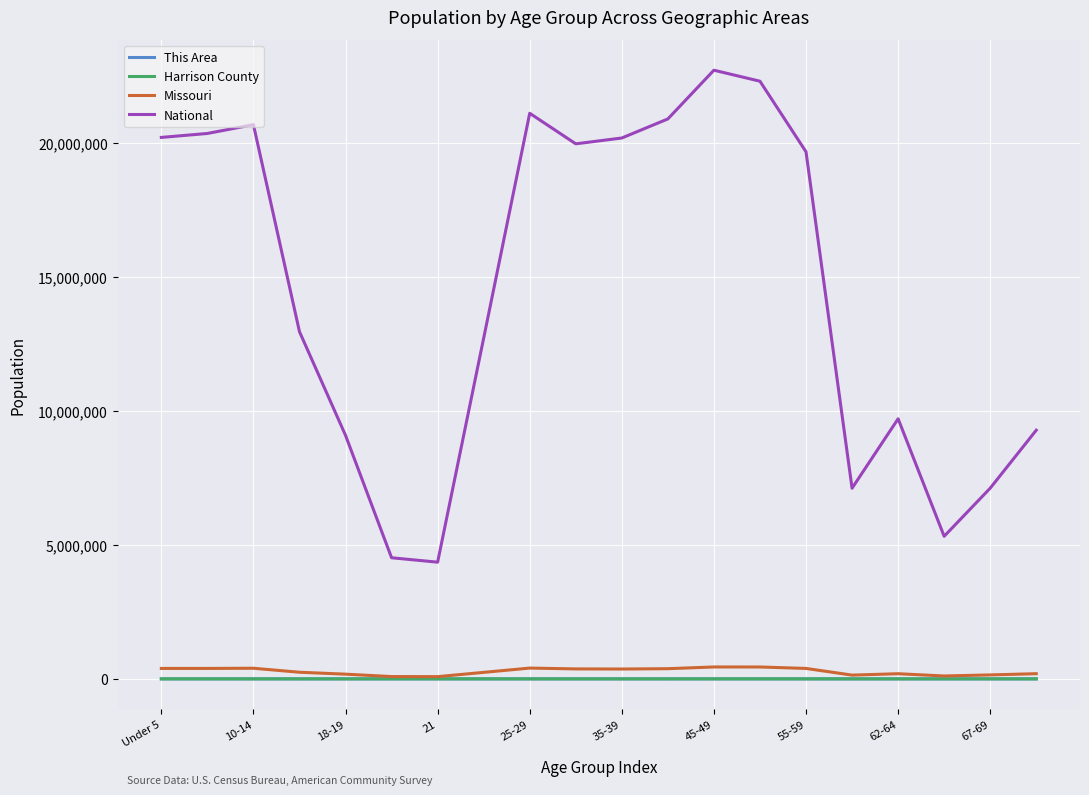

True or false: Harrison County and National intersect in this chart.

False